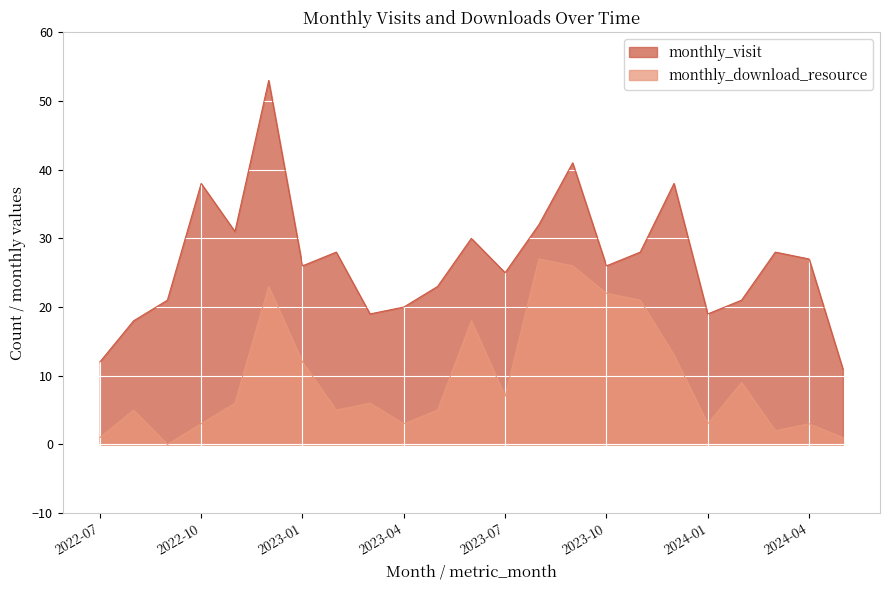

Does the chart display data point markers on the line(s)?

No